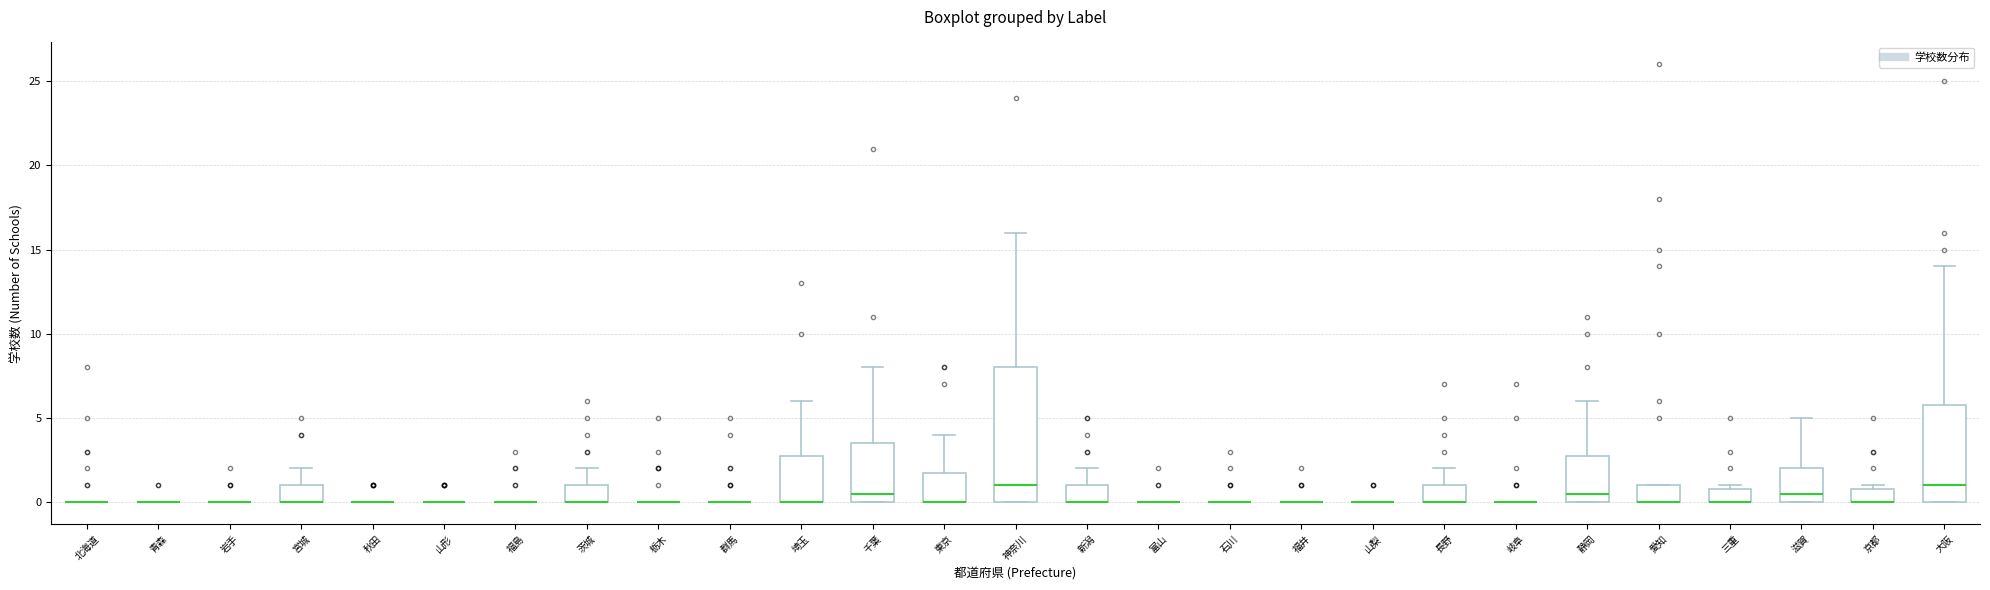

Reading left to right, transcribe this box plot: for each box, give where its median line is, the range the box spans, and where its two whiskers end, as read against the y-axis. The values are not printed on the chart, so give them approximately, as read against the axis.

北海道: box collapsed to a line at 0.0, whiskers 0.0 to 0.0
青森: box collapsed to a line at 0.0, whiskers 0.0 to 0.0
岩手: box collapsed to a line at 0.0, whiskers 0.0 to 0.0
宮城: median 0.0 (drawn on the box's lower edge), box 0.0 to 1.0, whiskers 0.0 to 2.0
秋田: box collapsed to a line at 0.0, whiskers 0.0 to 0.0
山形: box collapsed to a line at 0.0, whiskers 0.0 to 0.0
福島: box collapsed to a line at 0.0, whiskers 0.0 to 0.0
茨城: median 0.0 (drawn on the box's lower edge), box 0.0 to 1.0, whiskers 0.0 to 2.0
栃木: box collapsed to a line at 0.0, whiskers 0.0 to 0.0
群馬: box collapsed to a line at 0.0, whiskers 0.0 to 0.0
埼玉: median 0.0 (drawn on the box's lower edge), box 0.0 to 3.0, whiskers 0.0 to 6.0
千葉: median 0.5, box 0.0 to 3.5, whiskers 0.0 to 8.0
東京: median 0.0 (drawn on the box's lower edge), box 0.0 to 2.0, whiskers 0.0 to 4.0
神奈川: median 1.0, box 0.0 to 8.0, whiskers 0.0 to 16.0
新潟: median 0.0 (drawn on the box's lower edge), box 0.0 to 1.0, whiskers 0.0 to 2.0
富山: box collapsed to a line at 0.0, whiskers 0.0 to 0.0
石川: box collapsed to a line at 0.0, whiskers 0.0 to 0.0
福井: box collapsed to a line at 0.0, whiskers 0.0 to 0.0
山梨: box collapsed to a line at 0.0, whiskers 0.0 to 0.0
長野: median 0.0 (drawn on the box's lower edge), box 0.0 to 1.0, whiskers 0.0 to 2.0
岐阜: box collapsed to a line at 0.0, whiskers 0.0 to 0.0
静岡: median 0.5, box 0.0 to 3.0, whiskers 0.0 to 6.0
愛知: median 0.0 (drawn on the box's lower edge), box 0.0 to 1.0, whiskers 0.0 to 1.0
三重: median 0.0 (drawn on the box's lower edge), box 0.0 to 1.0, whiskers 0.0 to 1.0 (just above the box's upper edge)
滋賀: median 0.5, box 0.0 to 2.0, whiskers 0.0 to 5.0
京都: median 0.0 (drawn on the box's lower edge), box 0.0 to 1.0, whiskers 0.0 to 1.0 (just above the box's upper edge)
大阪: median 1.0, box 0.0 to 6.0, whiskers 0.0 to 14.0